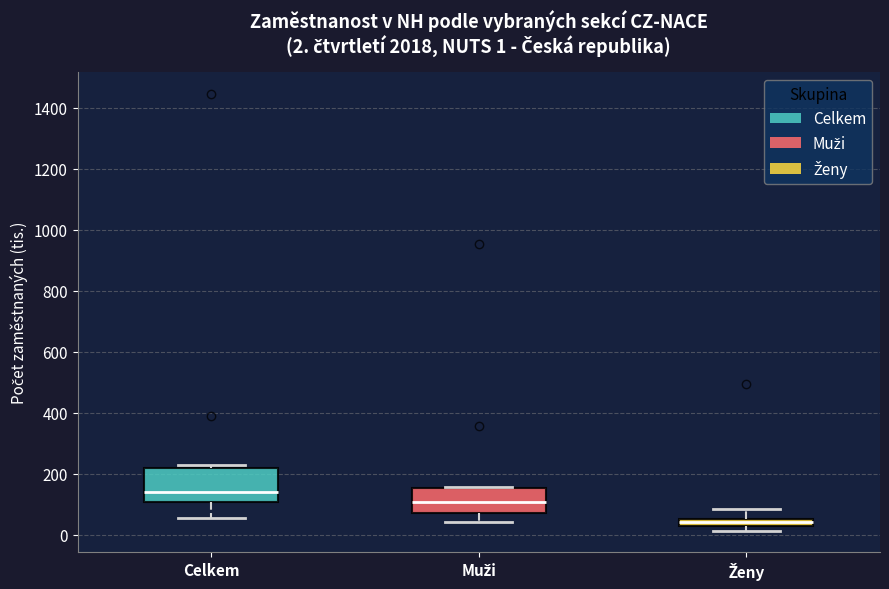

Which box has the highest median line?

Celkem